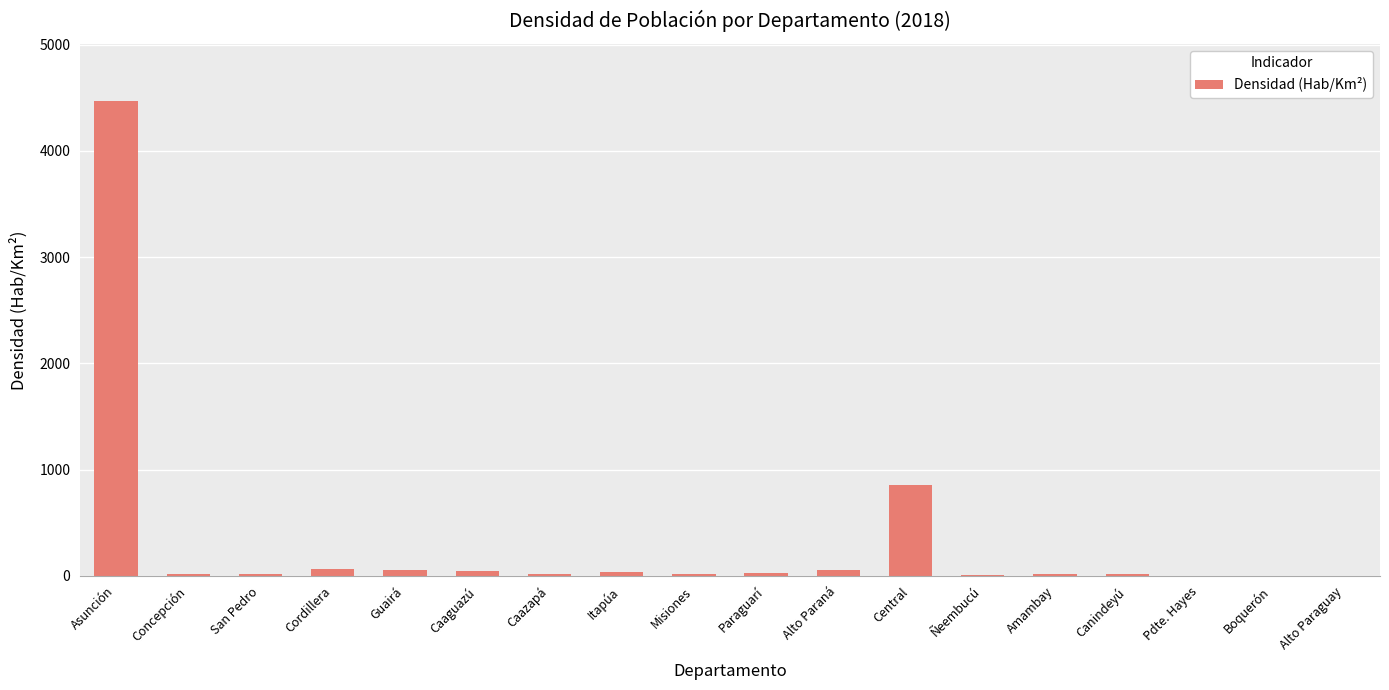

Where is the data nearest to the value 2235?

Central